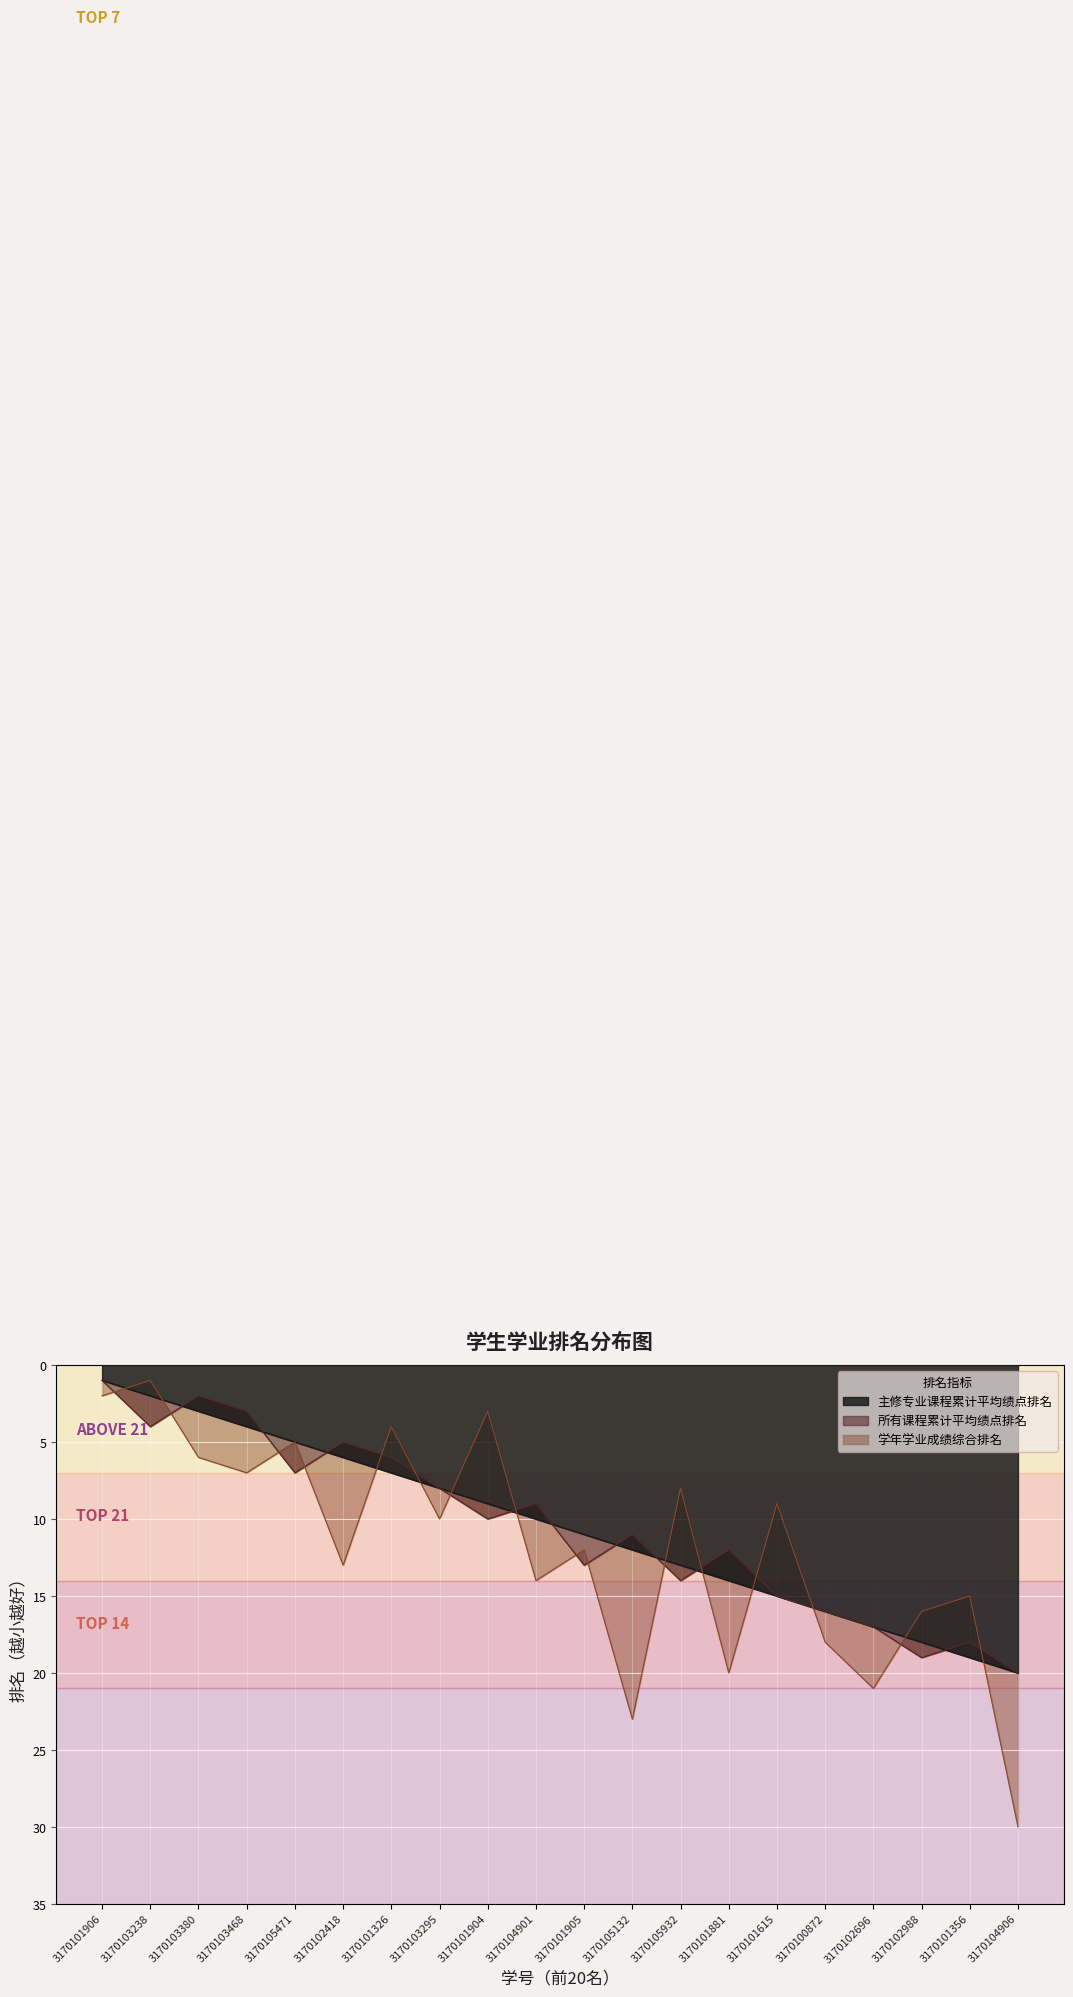

Which category has the highest value across all series?

3170104906